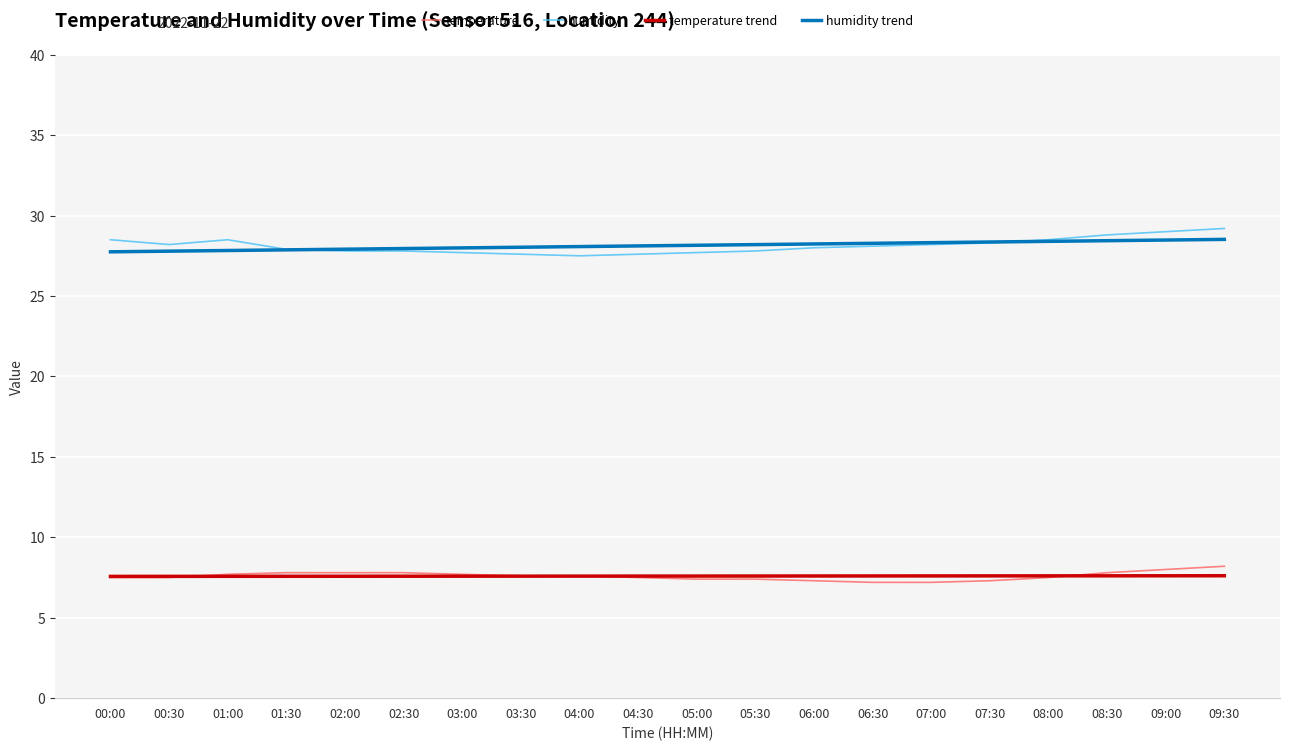

List the series in order of their peak value, highest first.

humidity, humidity trend, temperature, temperature trend